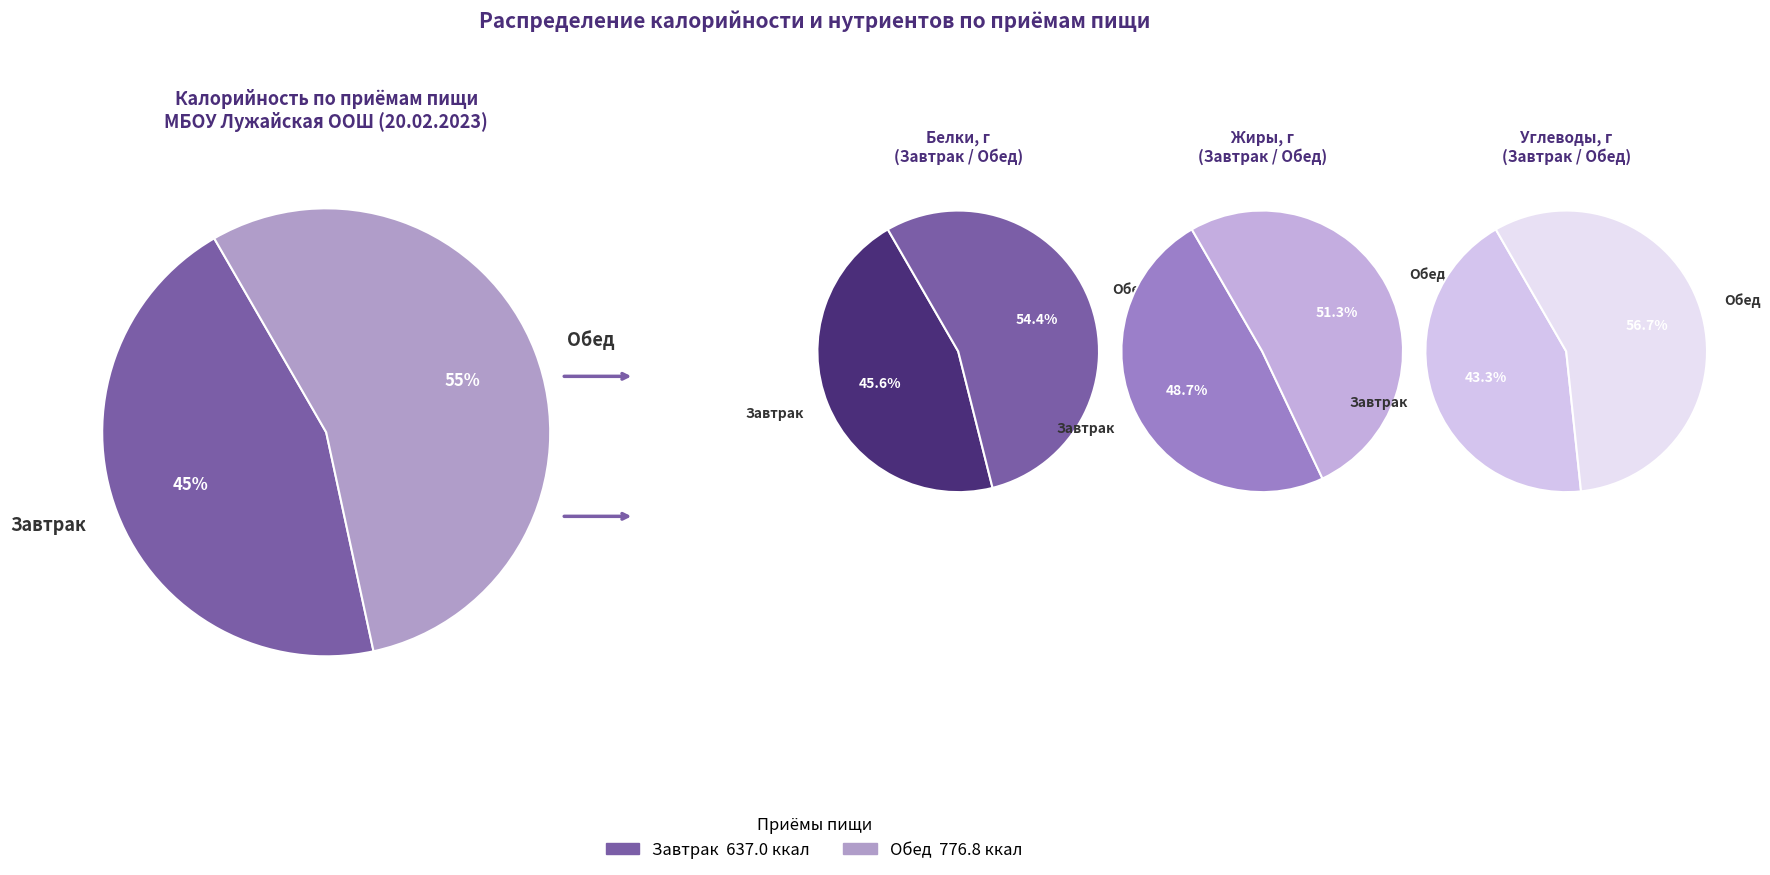

True or false: Завтрак accounts for 45% of the total.

True